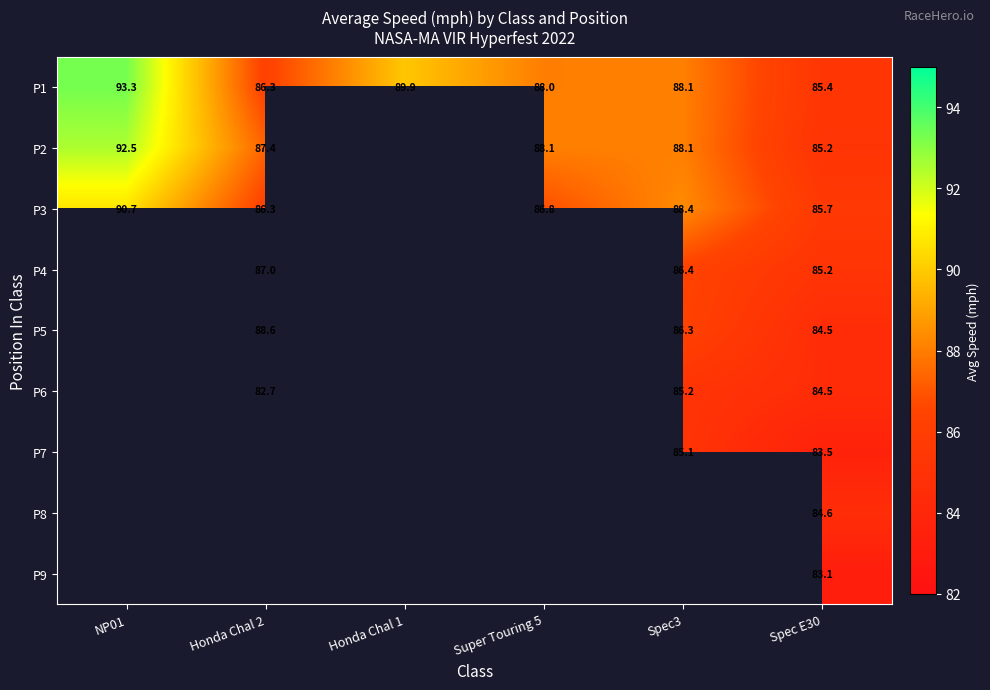

What is the difference between the highest and lowest values at Spec E30?

2.6